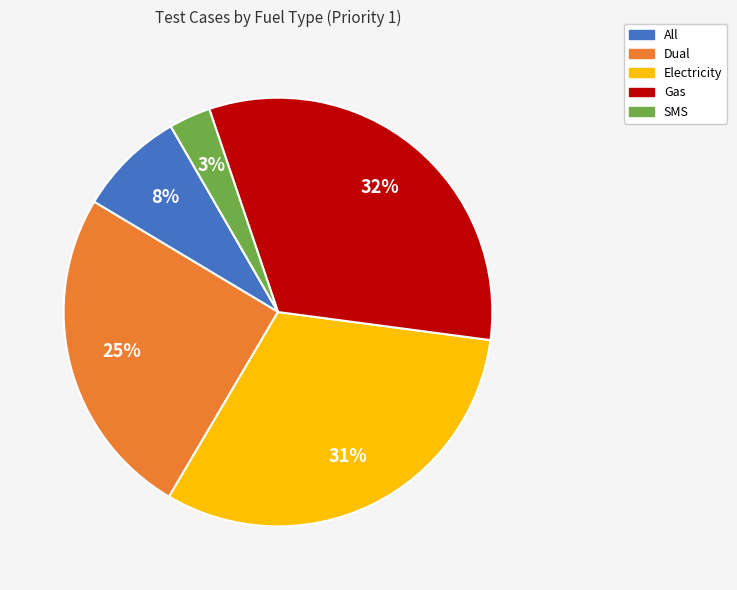

How many segments does this pie chart have?

5